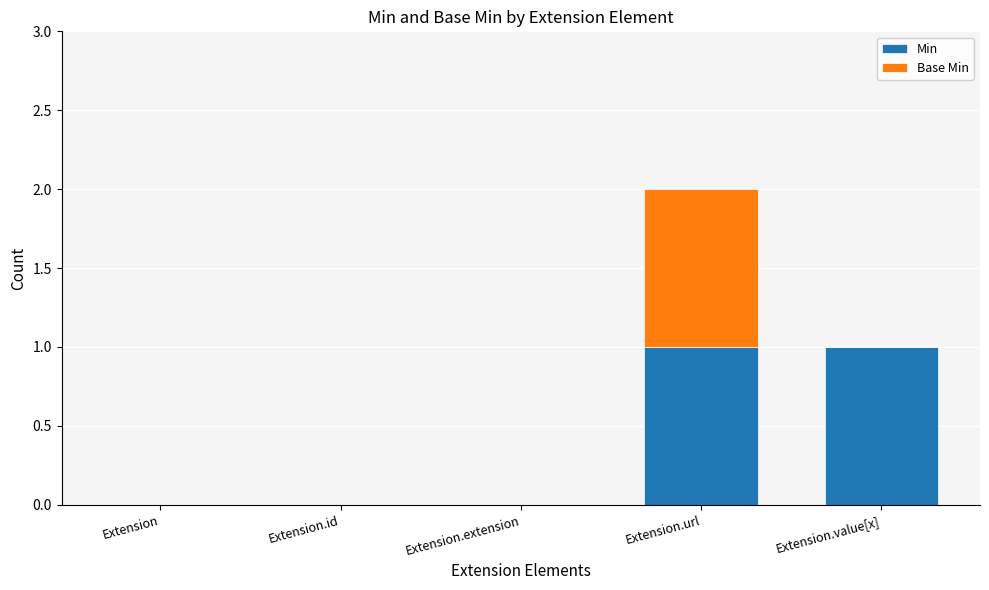

Is it true that Min equals 0 at Extension.value[x]?

False